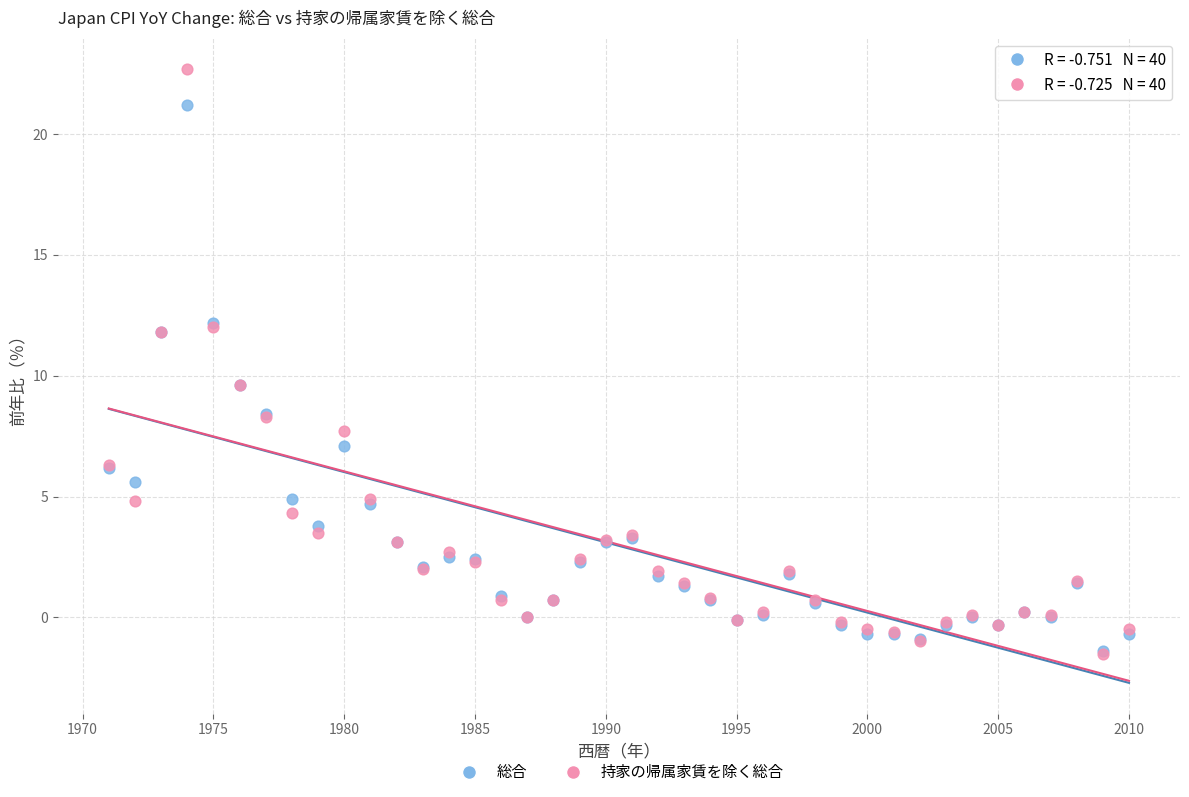

What are all the series names shown in the legend?

総合, 持家の帰属家賃を除く総合